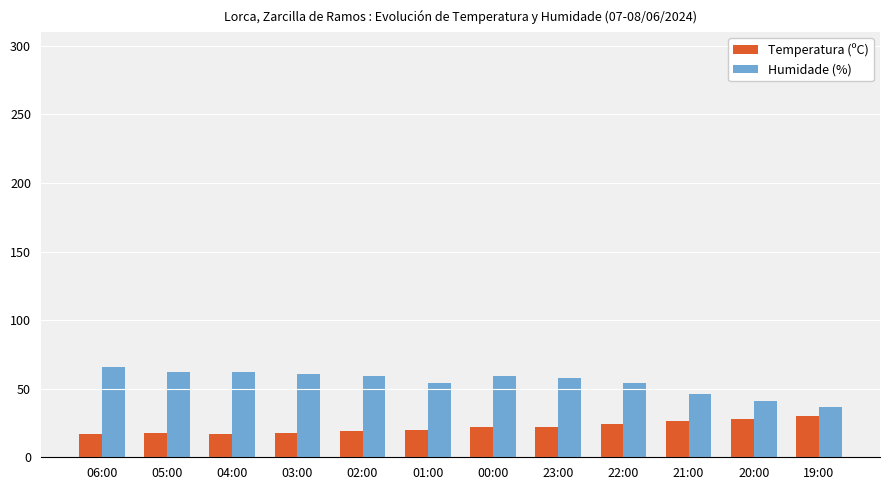

At which label does Humidade (%) first exceed 59?

06:00